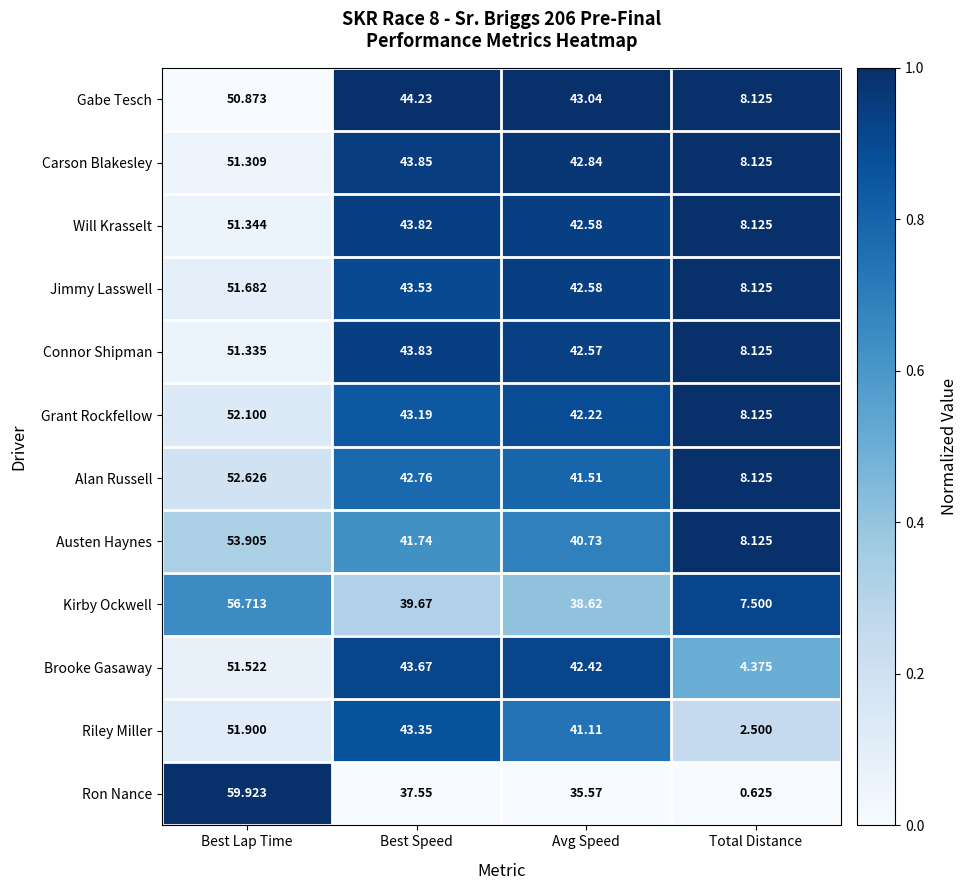

At how many categories does at least one series exceed 0?

4